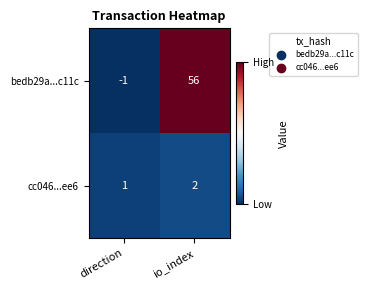

Which series has the widest spread of values?

bedb29a...c11c